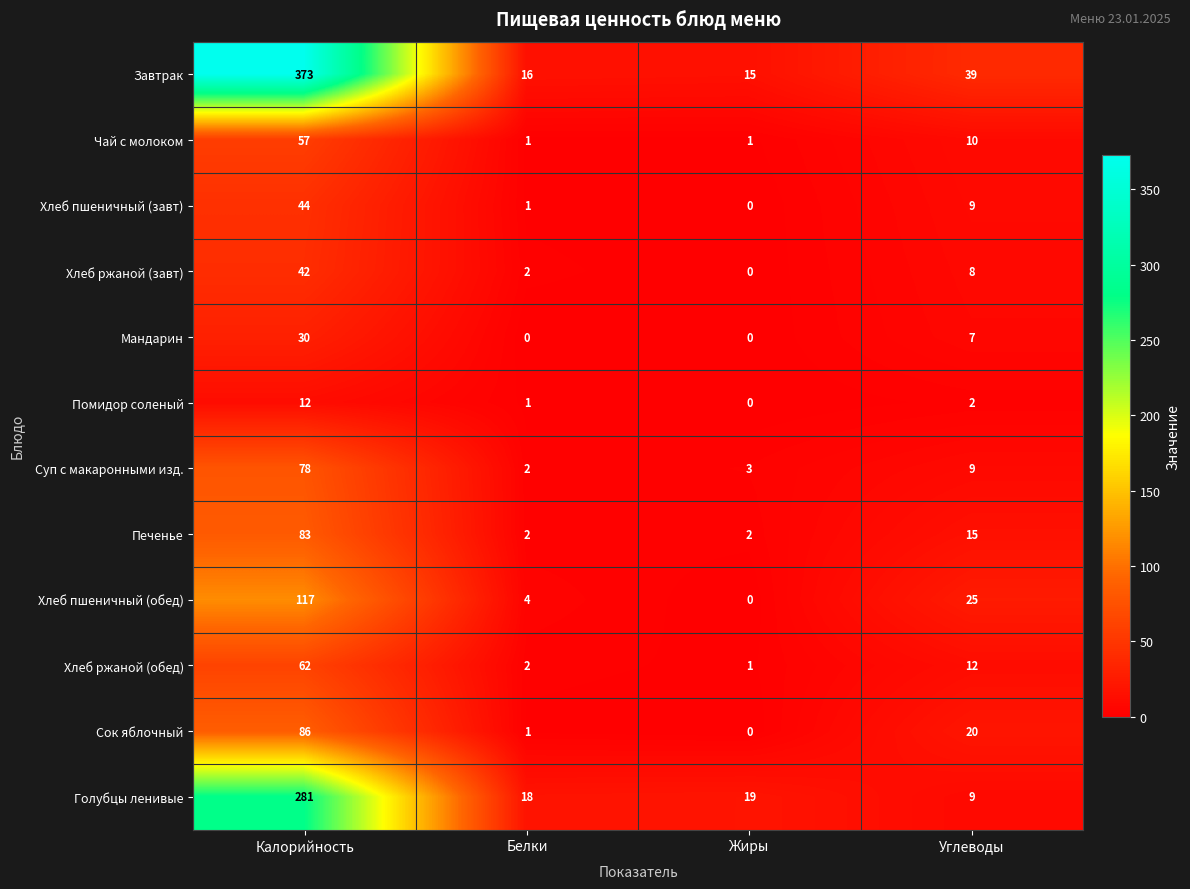

Which series has the widest spread of values?

Завтрак